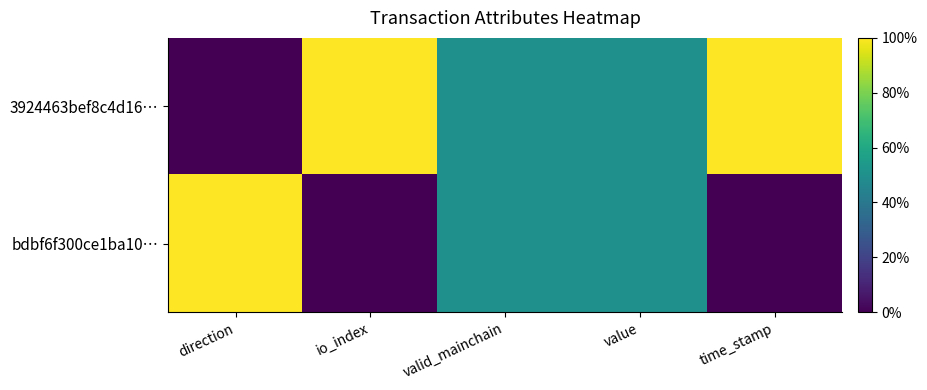

Between direction and io_index, which series saw the biggest shift?

3924463bef8c4d16…